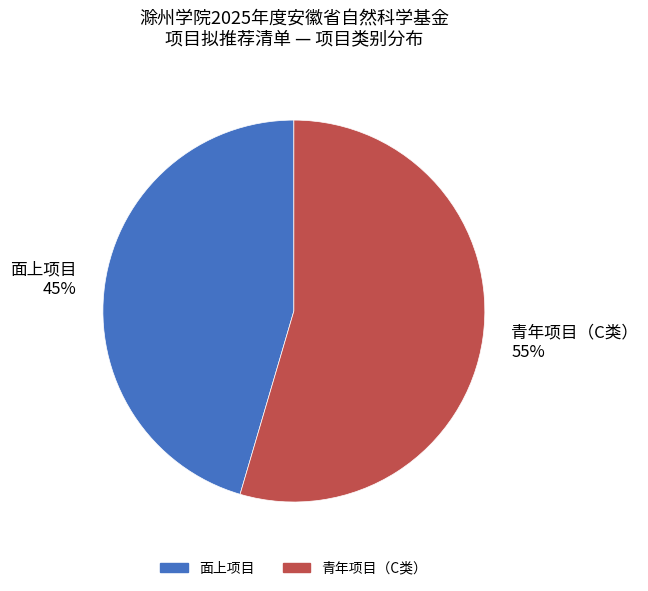

Approximately how many times larger is the value at 青年项目（C类） compared to 面上项目?

1.2